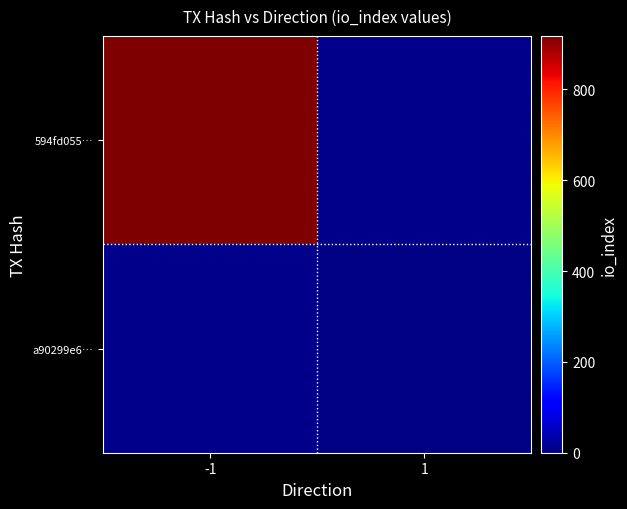

What is the total value across all series at -1?

918